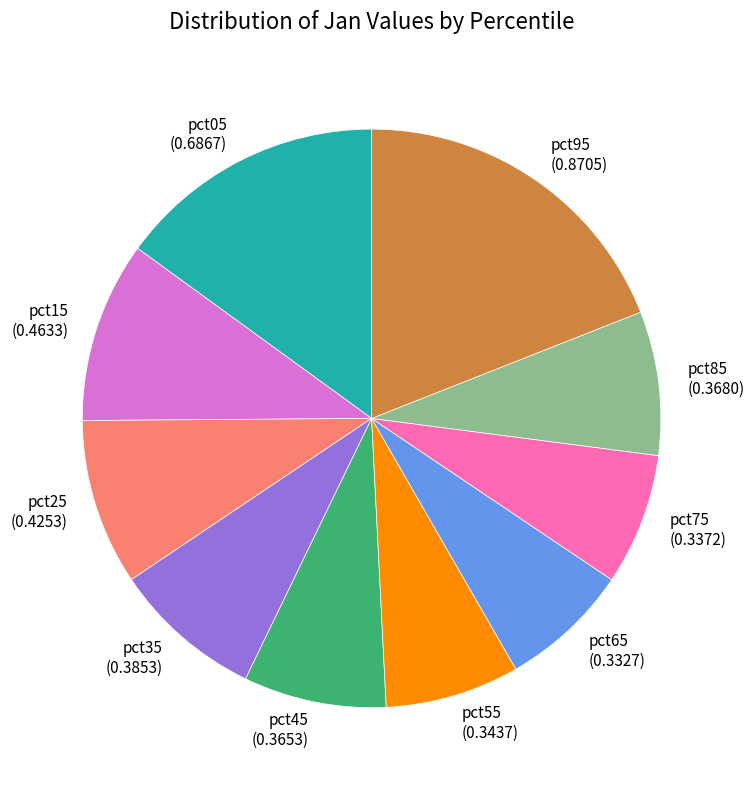

Which has a higher value, pct95 (0.8705) or pct55 (0.3437)?

pct95 (0.8705)